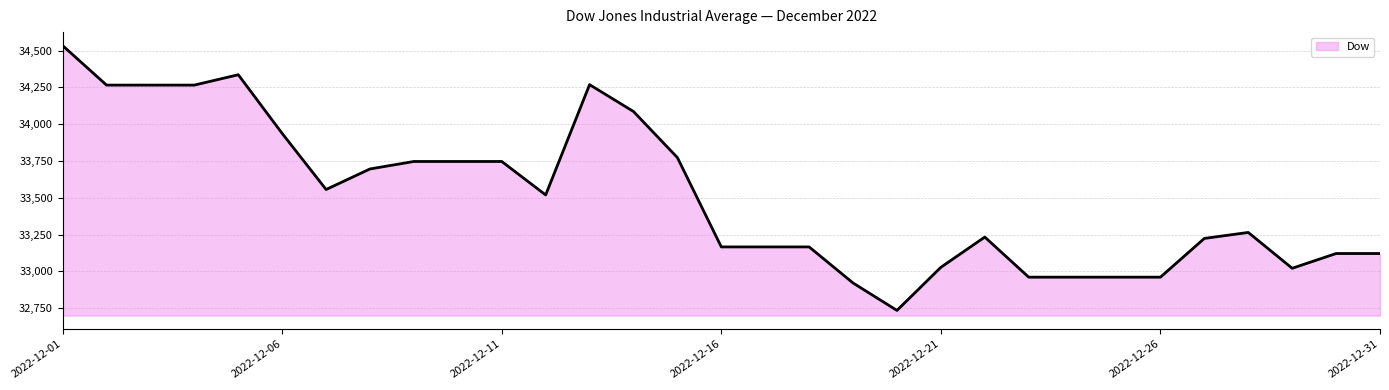

What is the average value?

33508.3